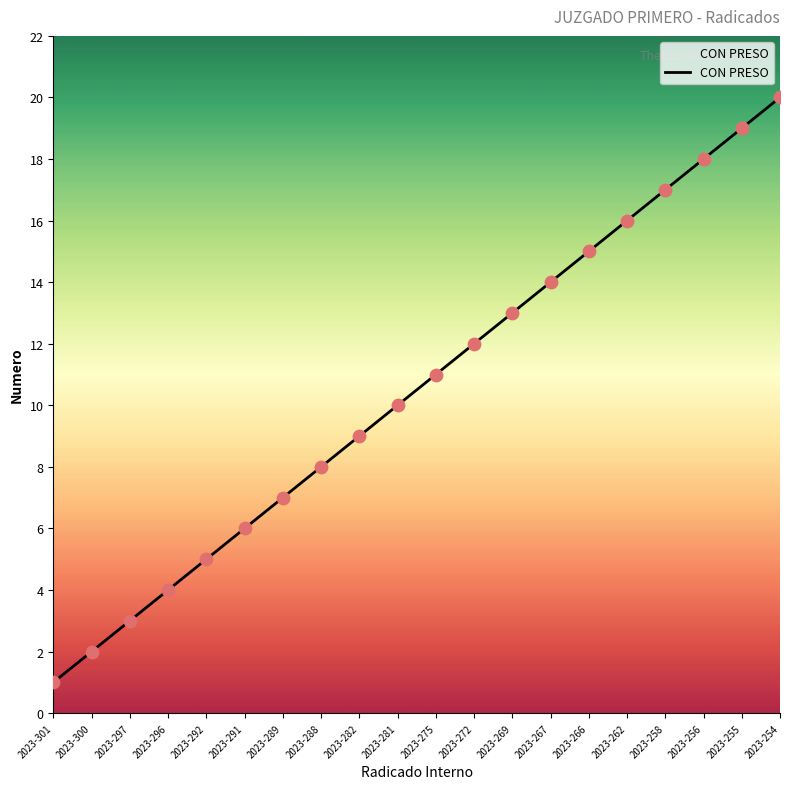

What is the change in value from 2023-292 to 2023-281?

+5